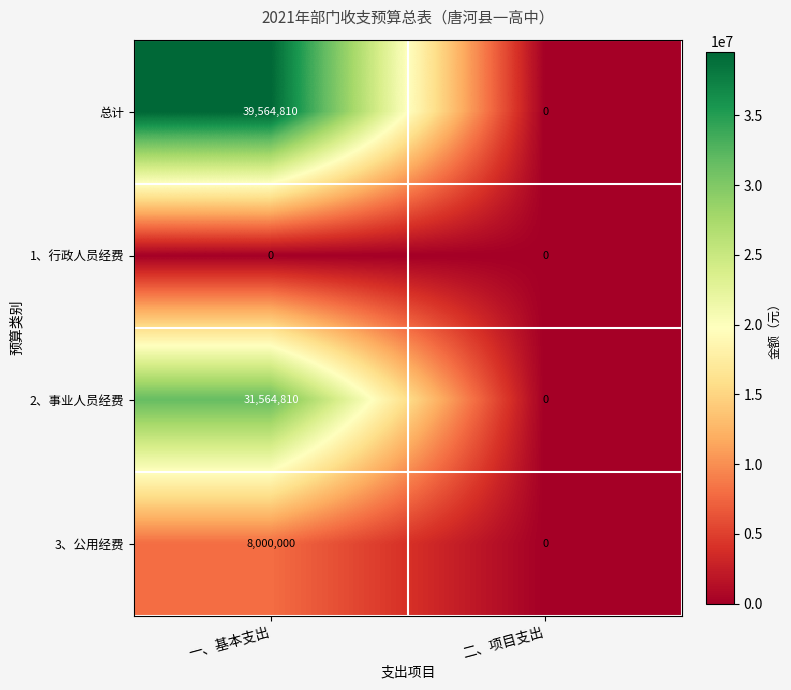

Which series changed the most between 一、基本支出 and 二、项目支出?

总计